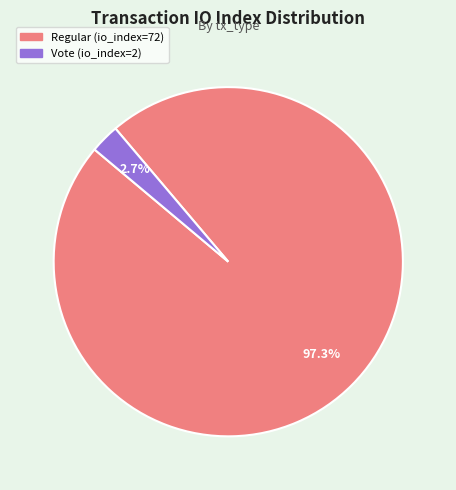

Which category accounts for the majority?

Regular (io_index=72)